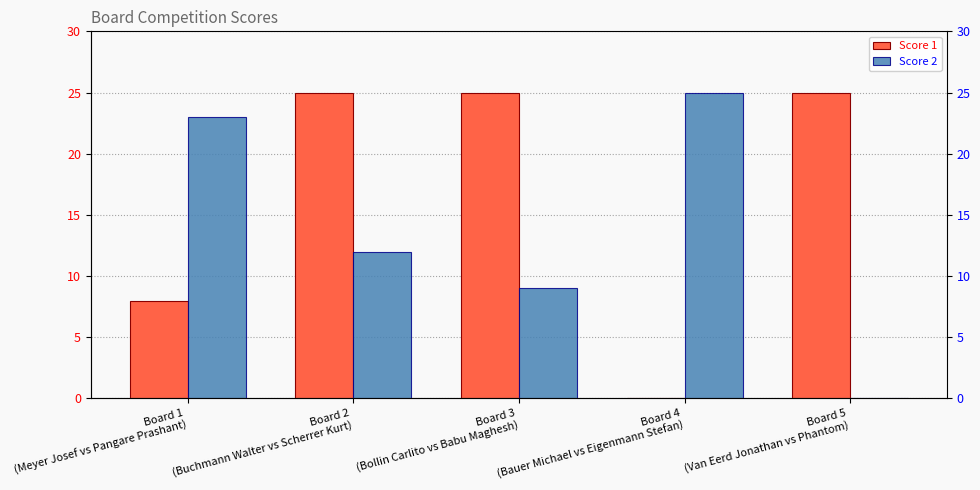

How many Score 1 values are between 8 and 25?

4